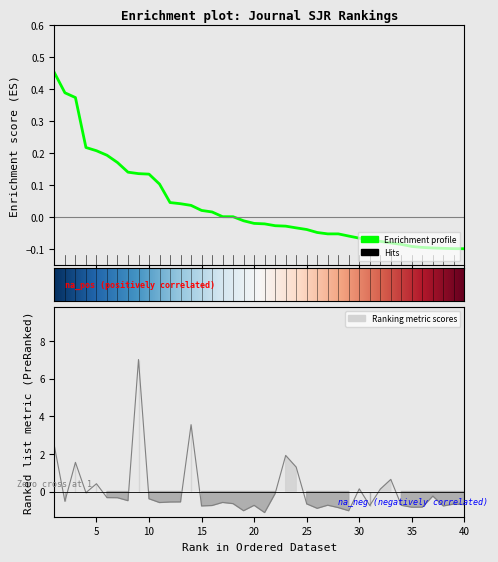

Which category has the lowest value in the Ref. / Doc. series?

21